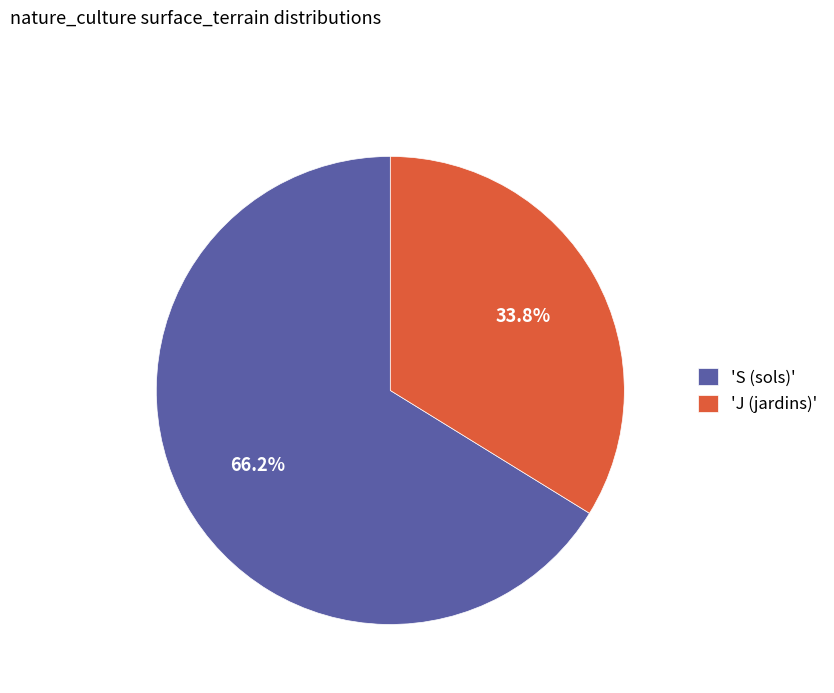

Combined, what portion of the pie is 'J (jardins)' and 'S (sols)'?

100.0%